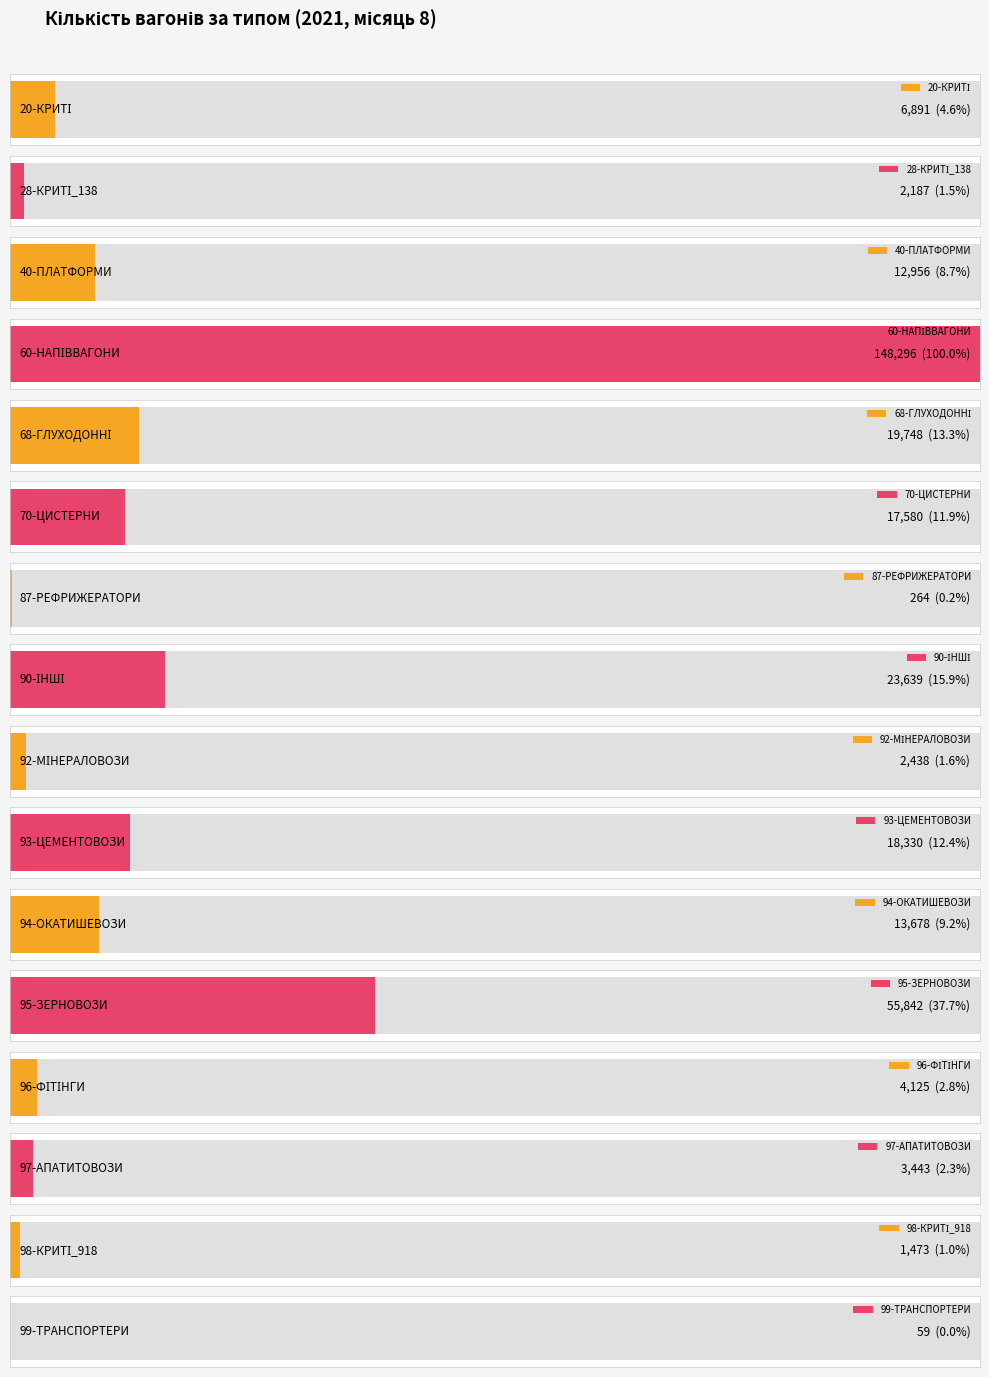

True or false: the data shows 56 at 87-РЕФРИЖЕРАТОРИ.

False